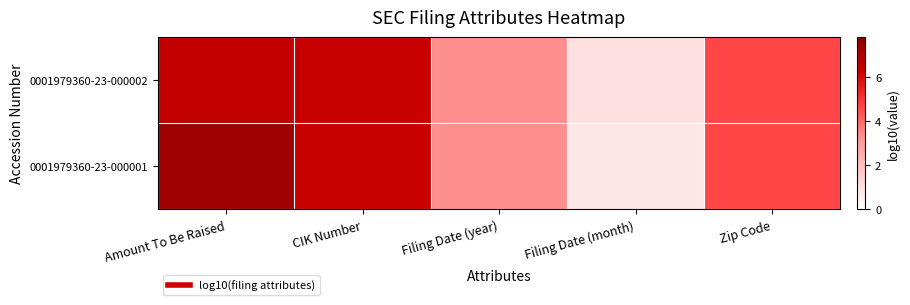

Which series has the largest total across all categories?

0001979360-23-000001